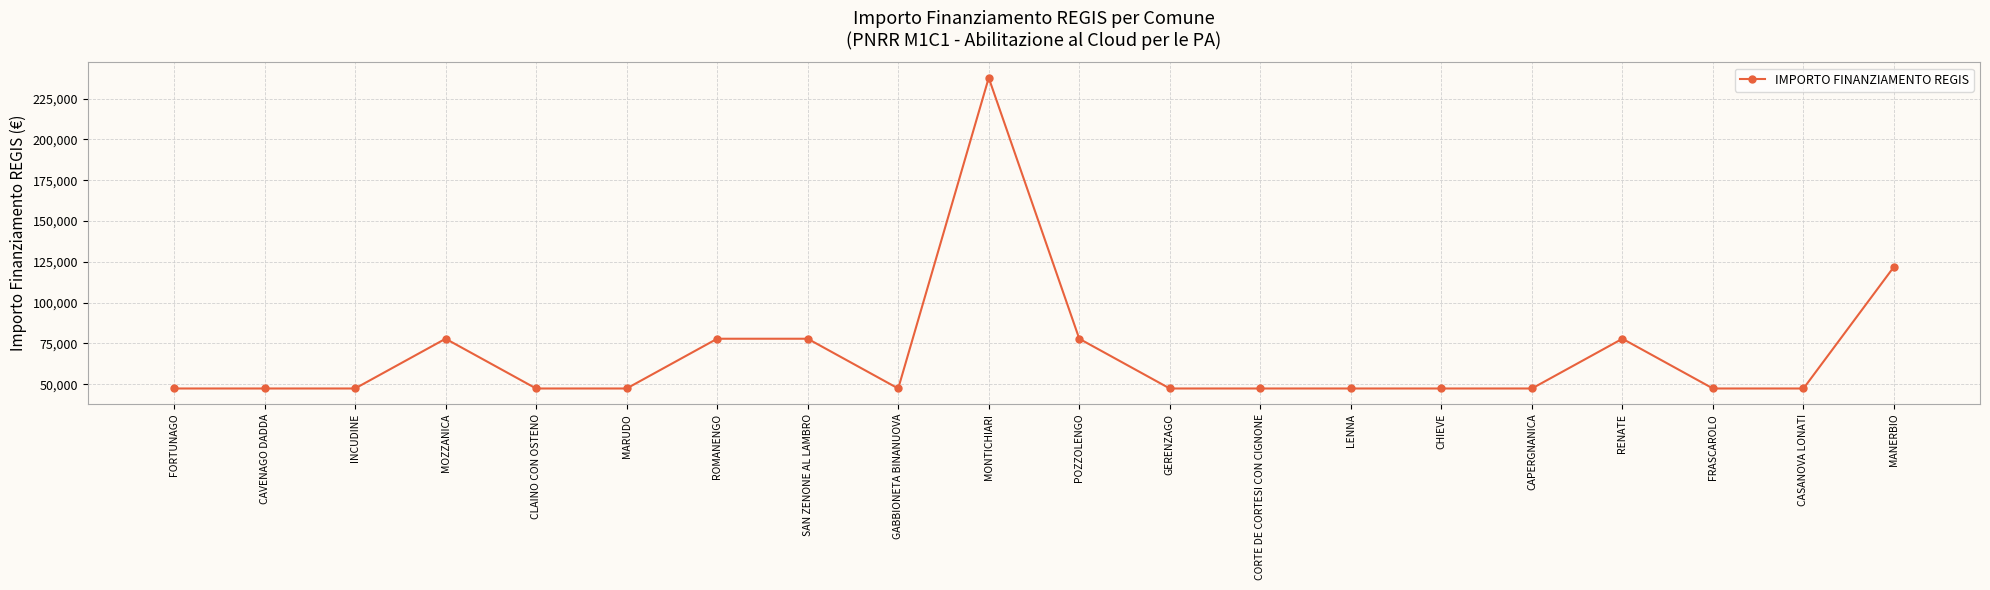

What is the label of the 9th point from the left?

GABBIONETA BINANUOVA